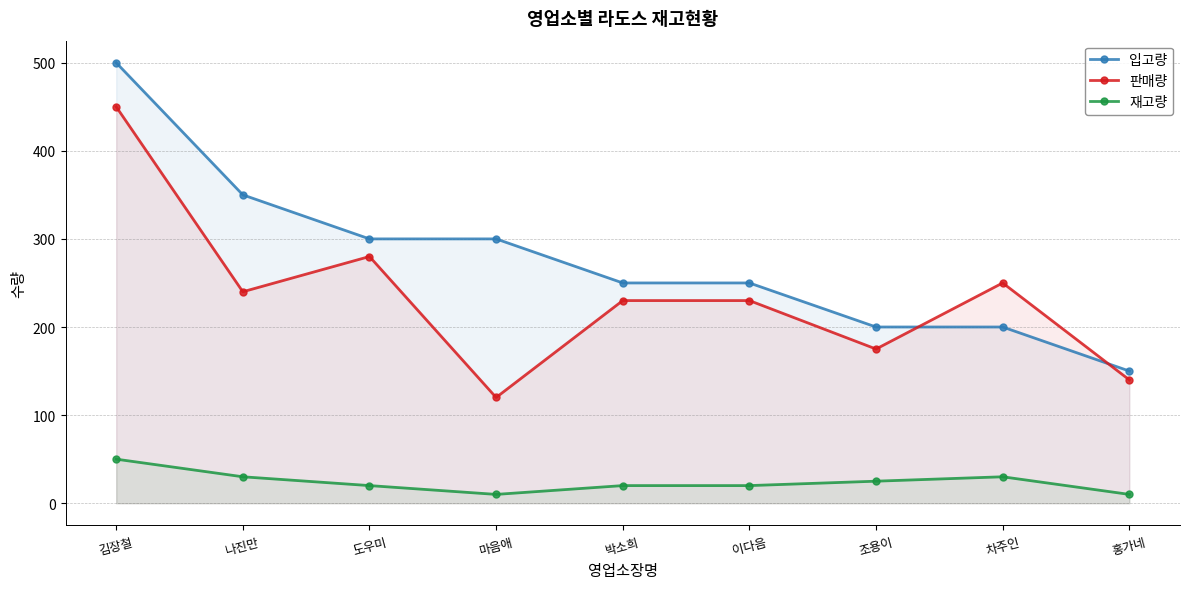

What is the difference between the second highest and second lowest values in the 입고량 series?

150